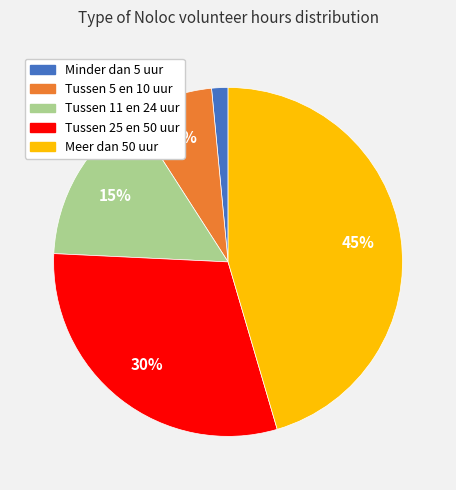

To the nearest percent, what portion does Tussen 5 en 10 uur represent?

8%